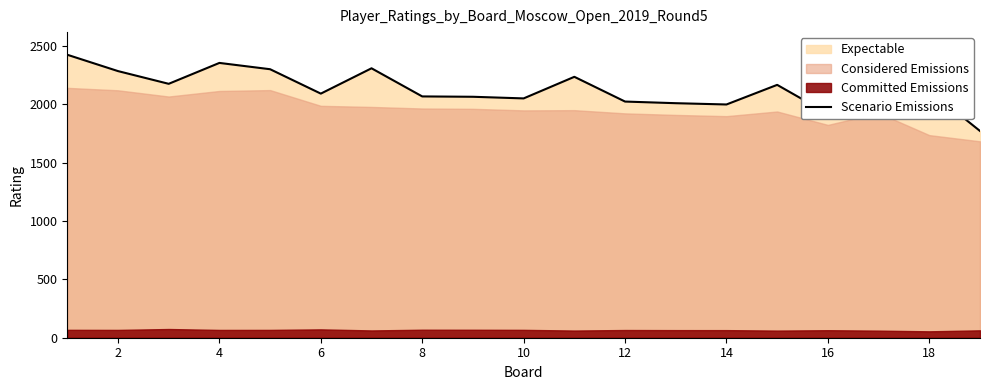

The value of Scenario Emissions at 12 is 3030. True or false?

False